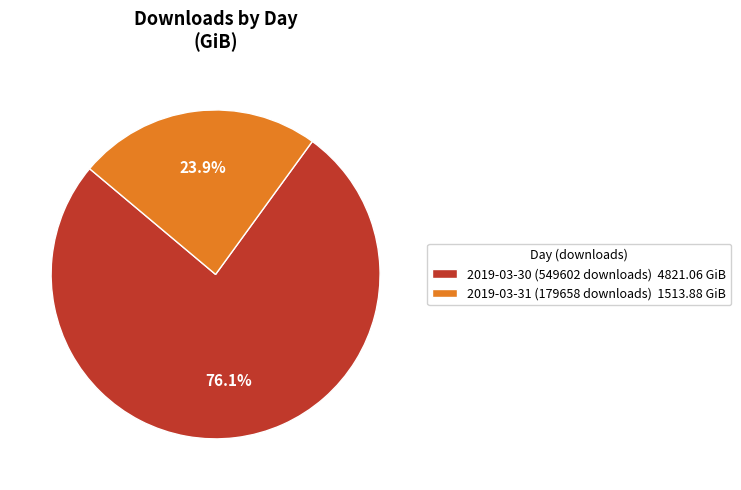

Combined, what portion of the pie is 2019-03-30 (549602 downloads) and 2019-03-31 (179658 downloads)?

100.0%